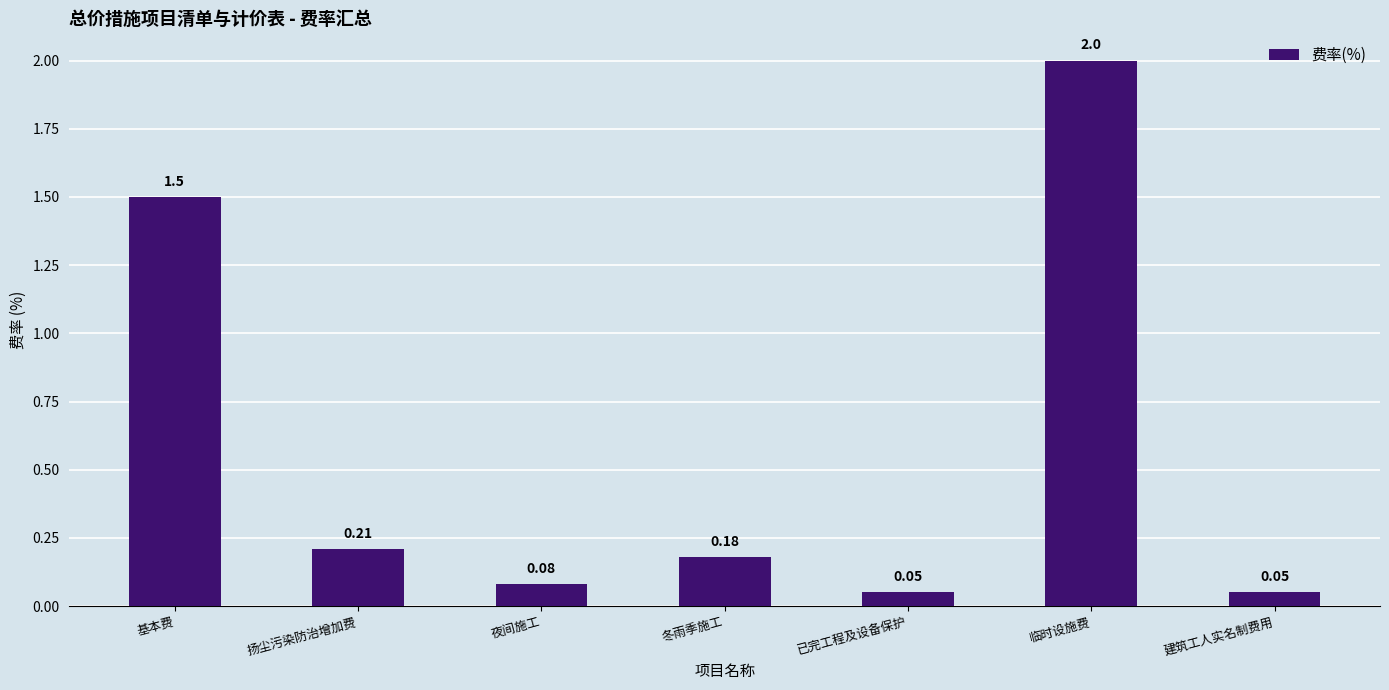

What is the label of the 7th bar from the right?

基本费